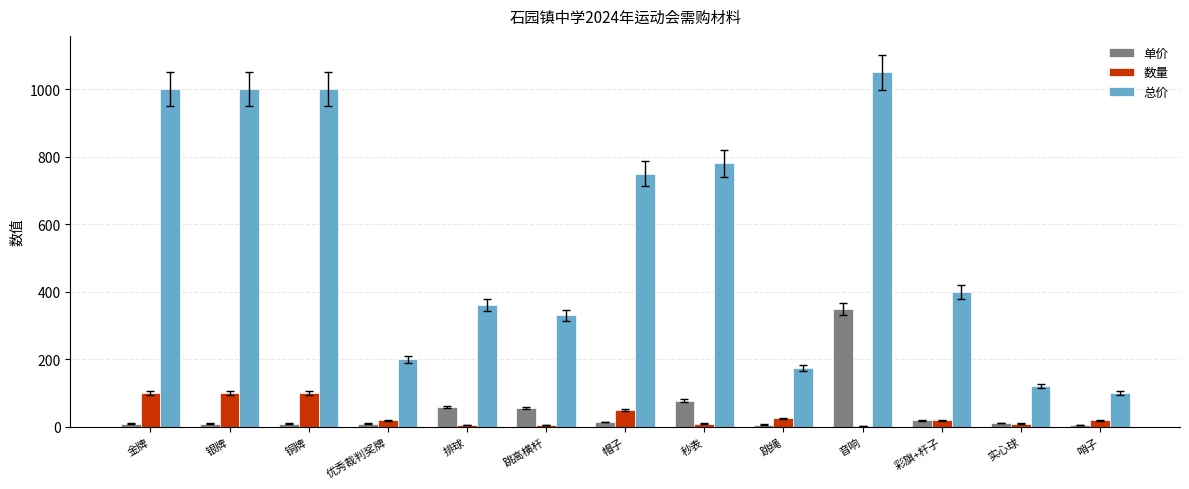

Which category has the highest value across all series?

音响